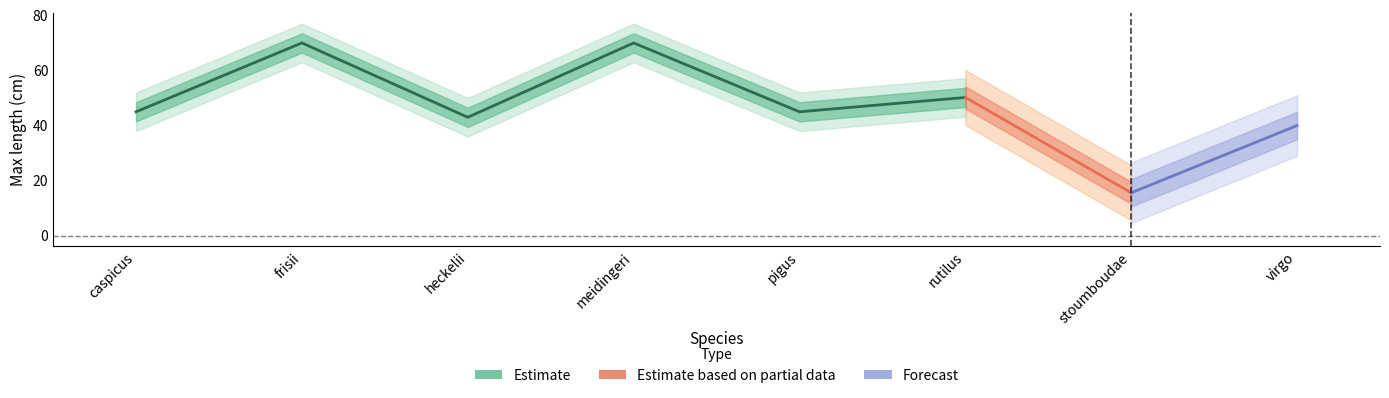

Is it true that the value at caspicus is 45.0?

True